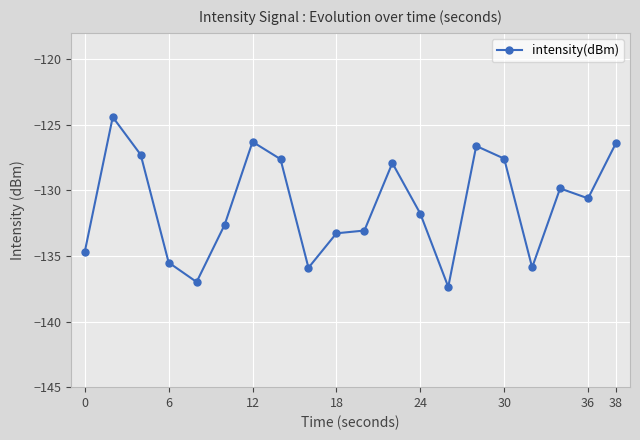

The intensity(dBm) series shows -48.7 at 12. True or false?

False